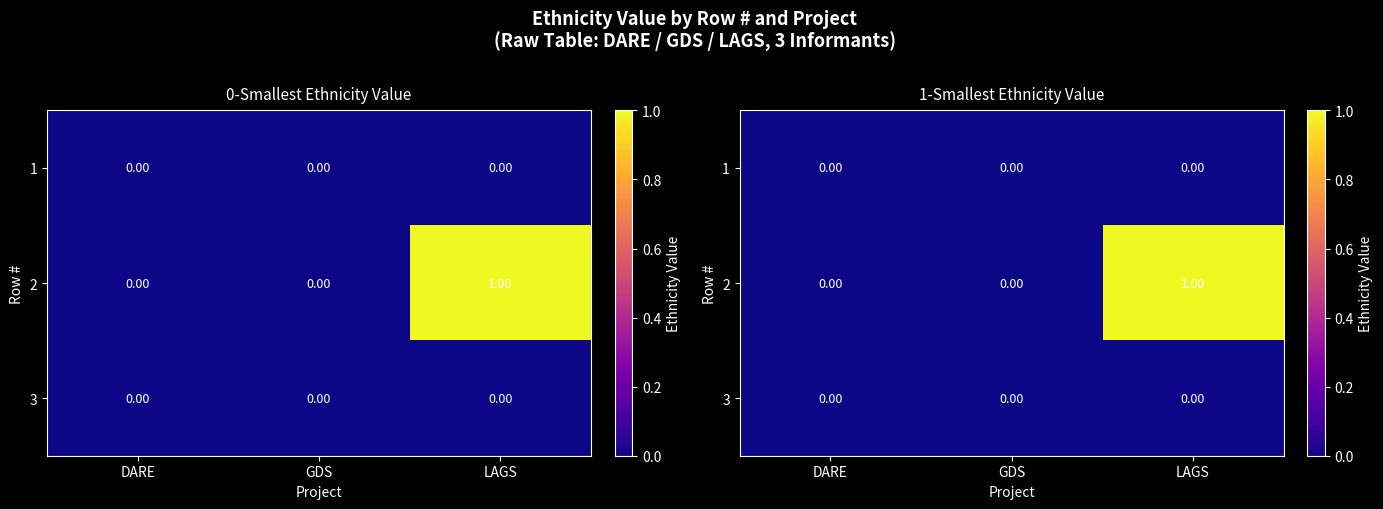

Count the number of categories in the chart.

3